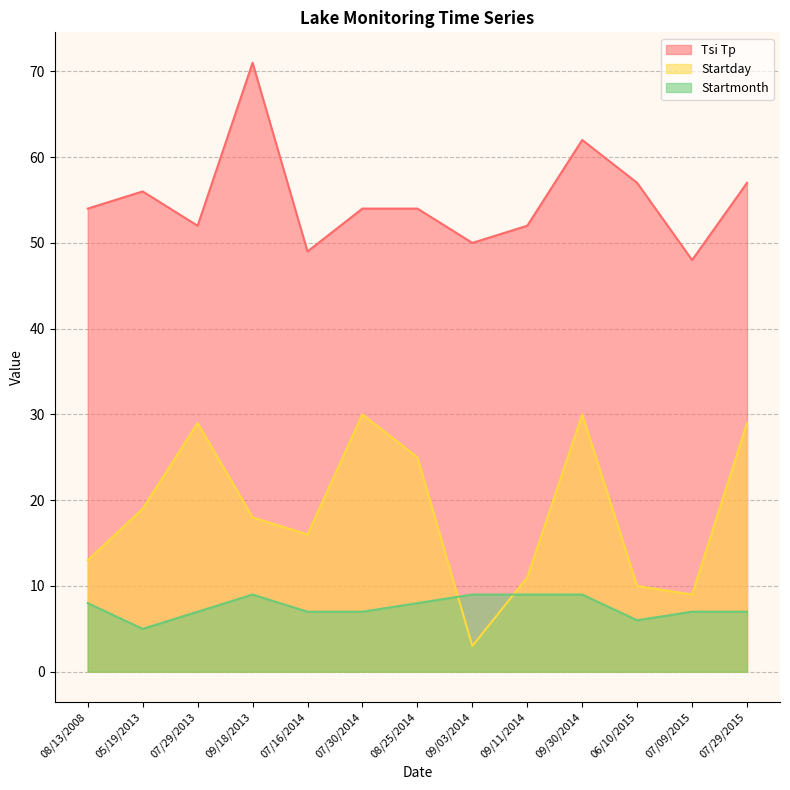

What is the maximum value for Startmonth?

9